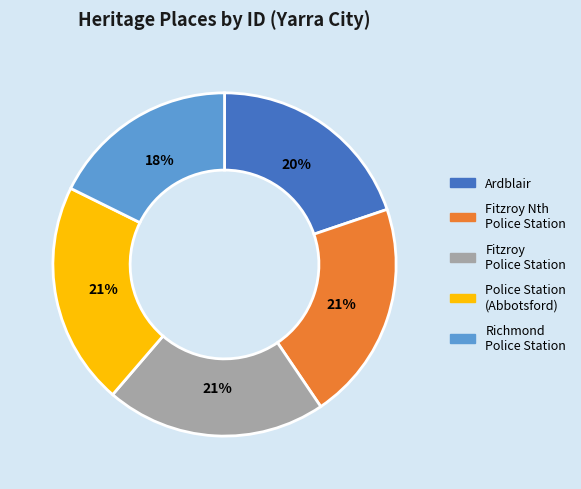

Is there any slice that represents more than half of the pie?

No